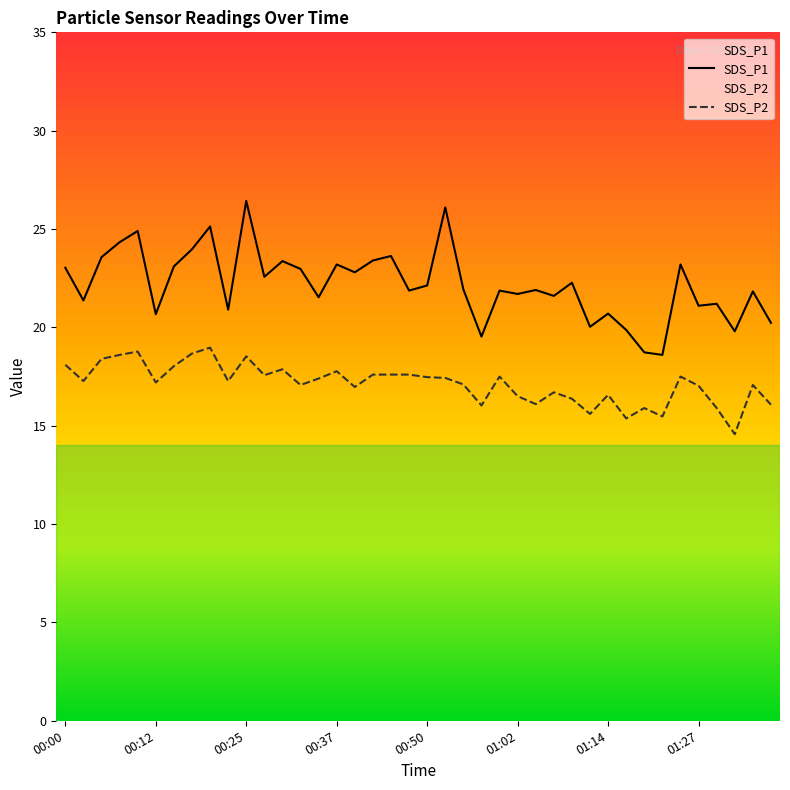

What is the maximum value shown in the chart?

26.4